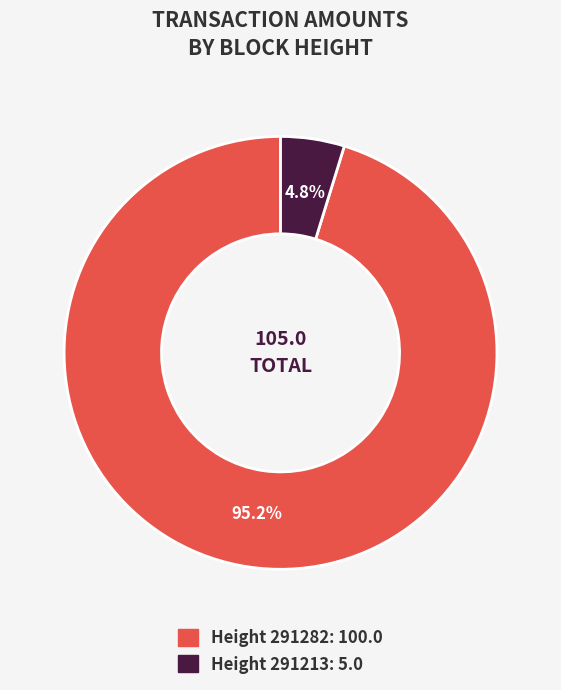

Does any single category account for the majority?

Yes